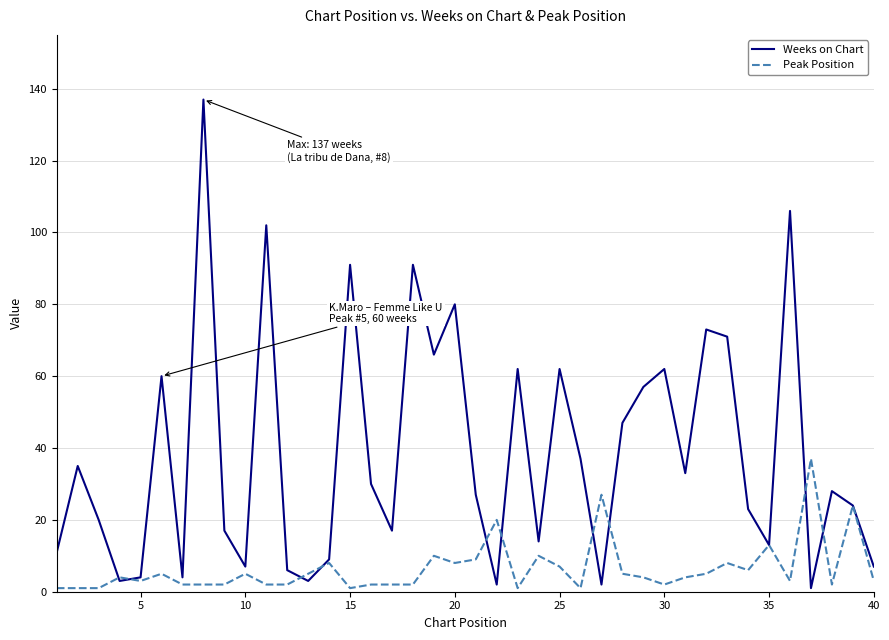

Which series has the largest range (max minus min)?

Weeks on Chart